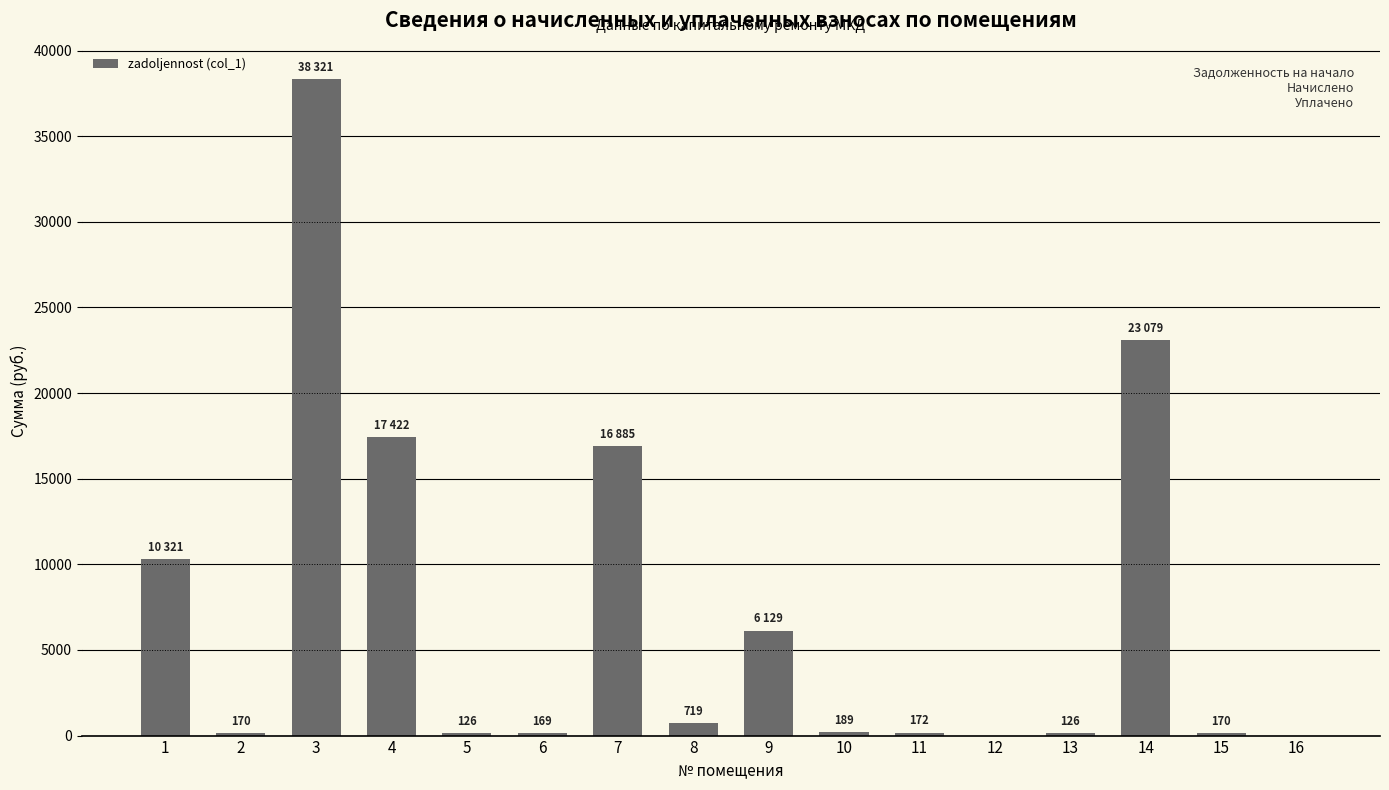

What is the greatest value displayed?

38321.4